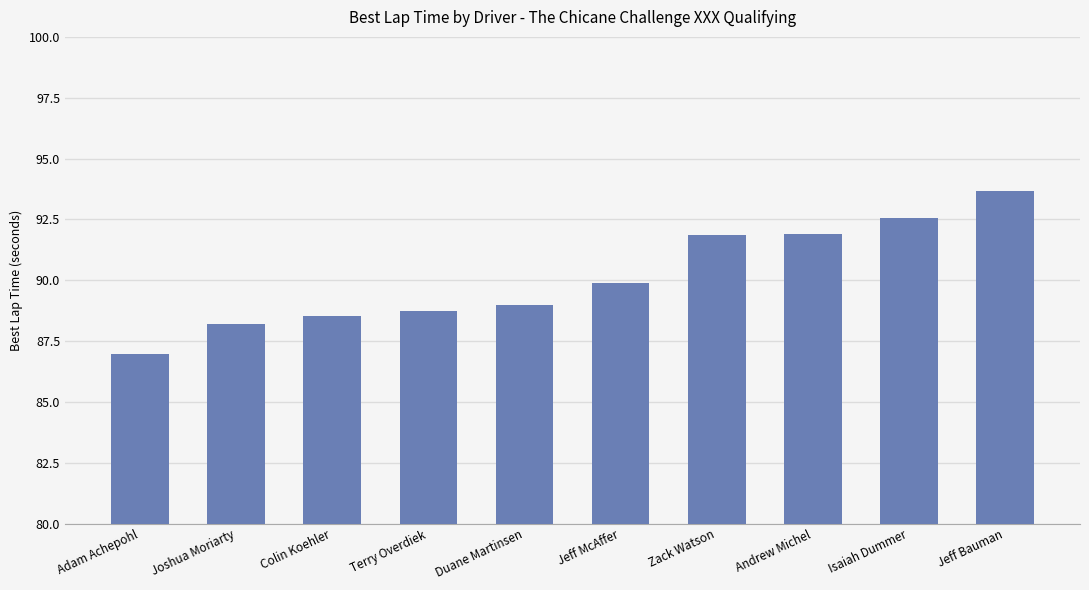

What is the sum of the values at Joshua Moriarty and Isaiah Dummer?

180.8